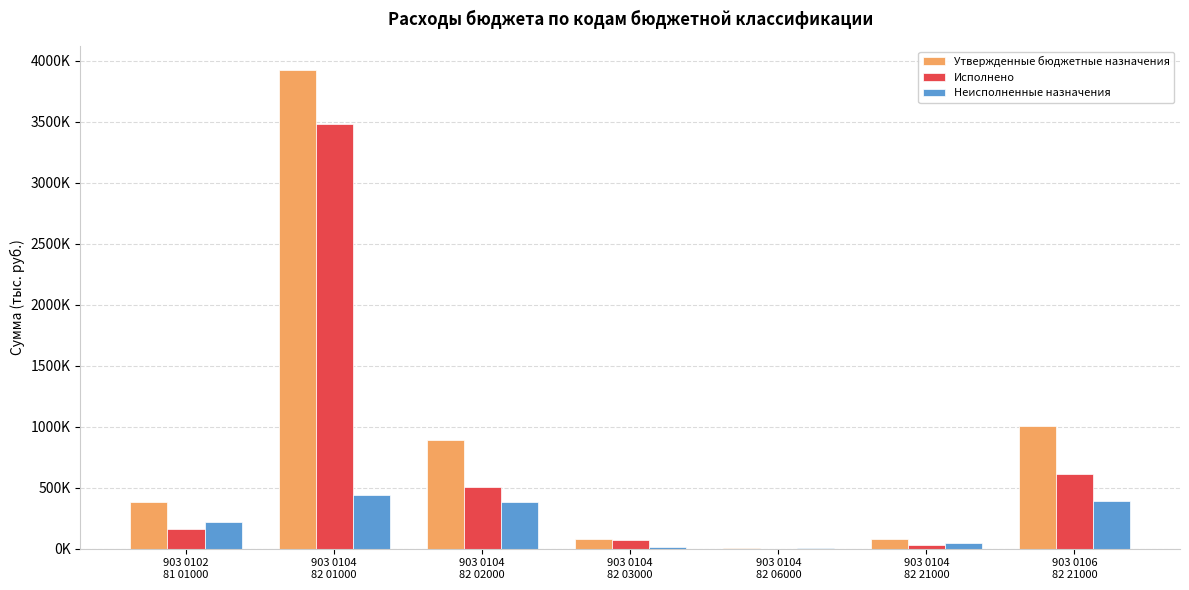

The Исполнено series shows 233167.7 at 903 0102
81 01000. True or false?

False